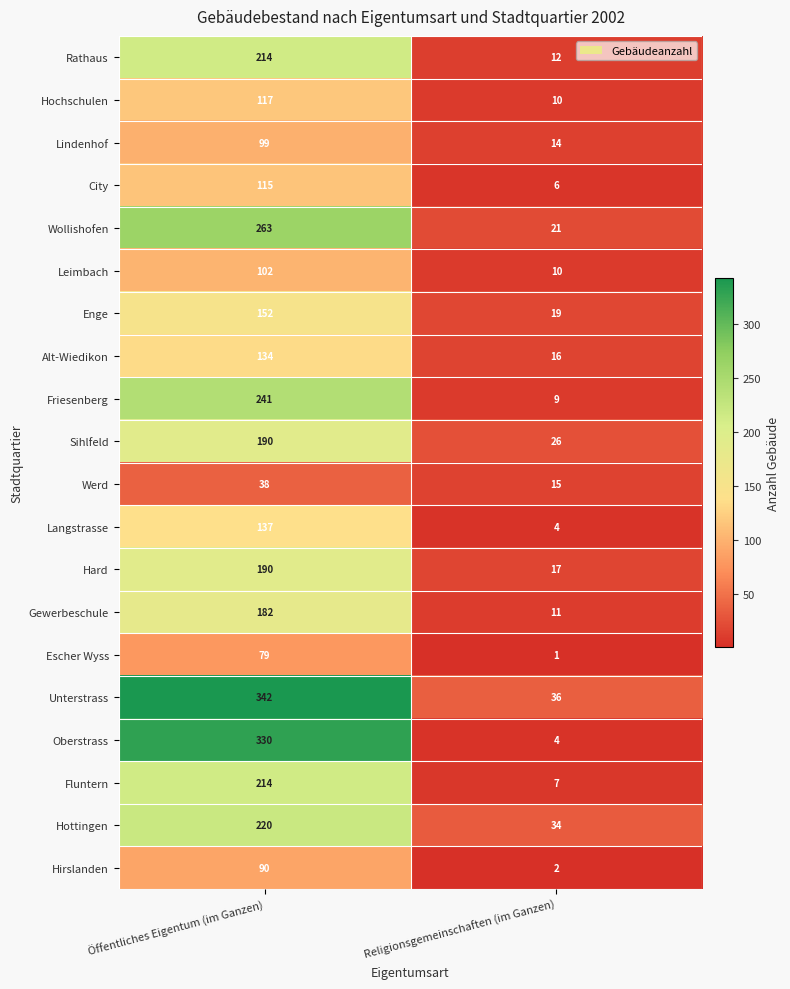

List the labels in order of Wollishofen value, smallest first.

Religionsgemeinschaften (im Ganzen), Öffentliches Eigentum (im Ganzen)